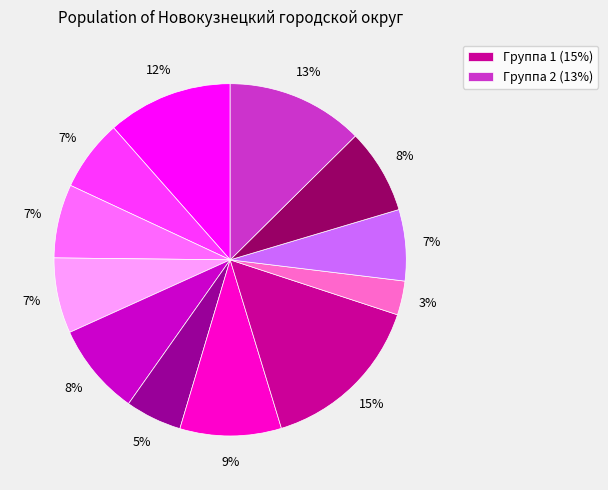

Is there any slice that represents more than half of the pie?

No